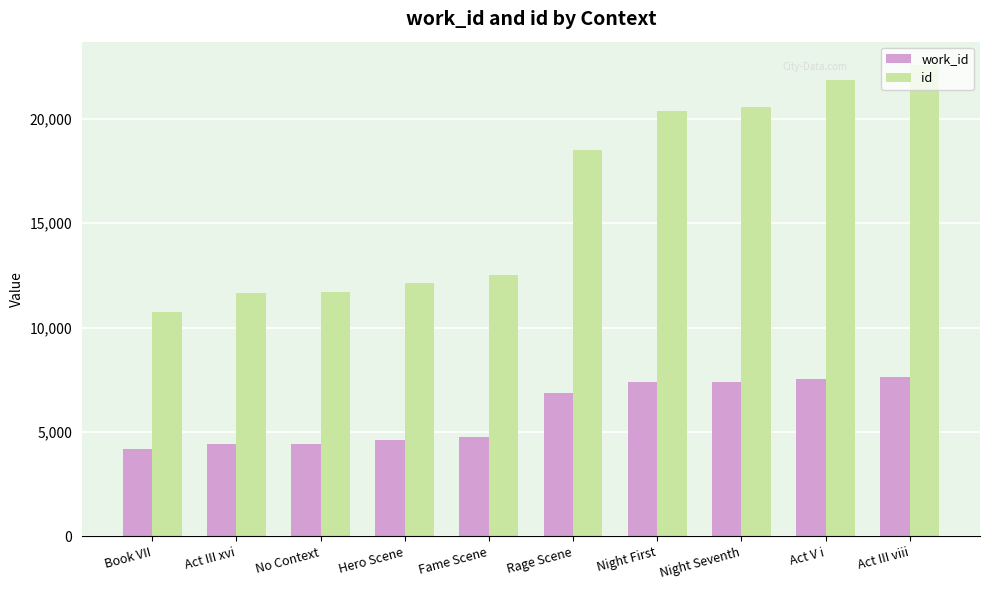

What is the approximate value of work_id at Book VII, to the nearest 10?

4170